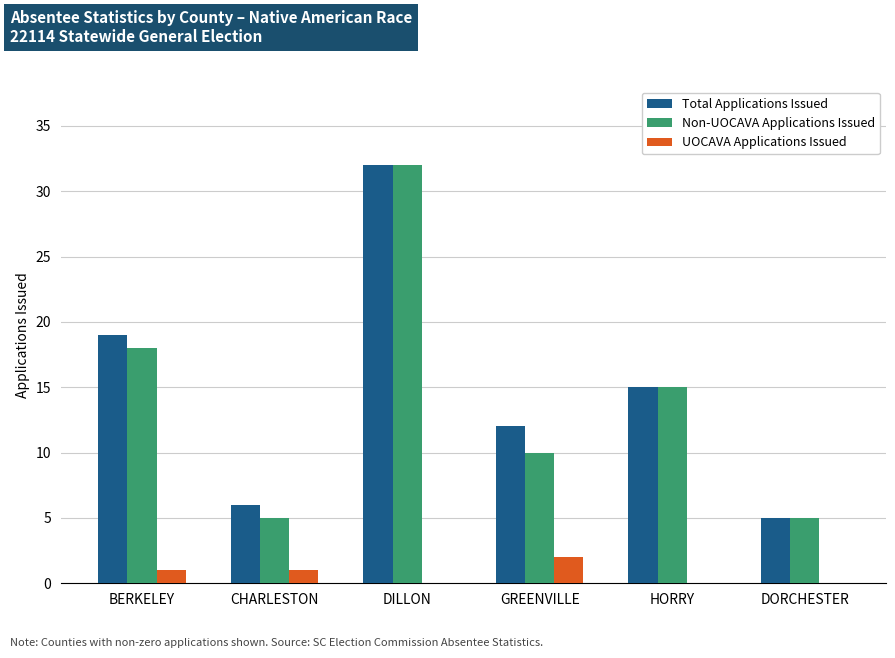

True or false: Non-UOCAVA Applications Issued has a value of 15 at HORRY.

True